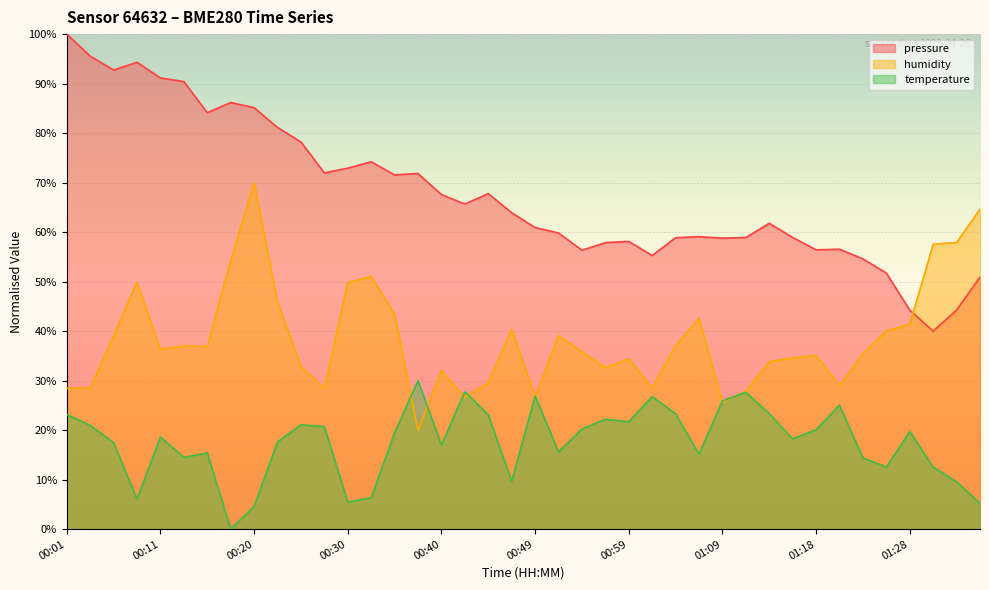

Which category has the highest value across all series?

00:01